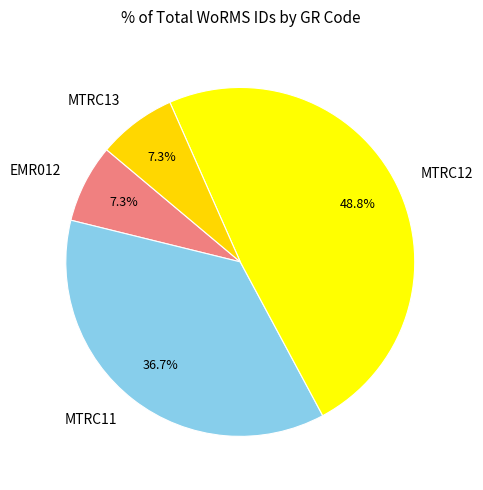

Approximately how many times larger is the value at EMR012 compared to MTRC12?

0.1